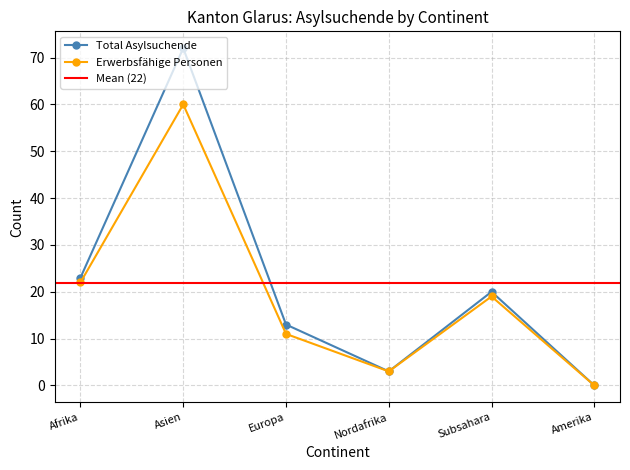

In Total Asylsuchende, how many points are lower than both neighbors (excluding endpoints)?

1